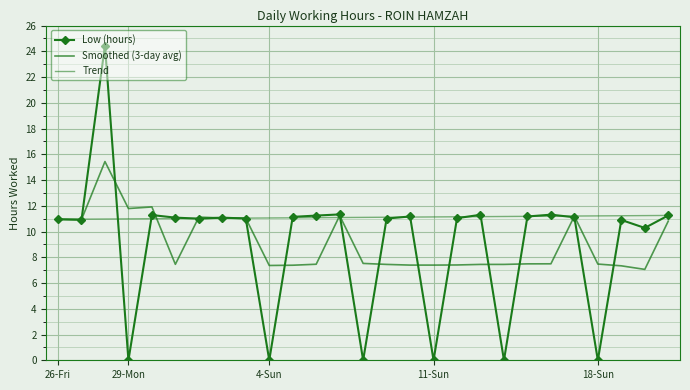

At how many categories does at least one series exceed 16?

1